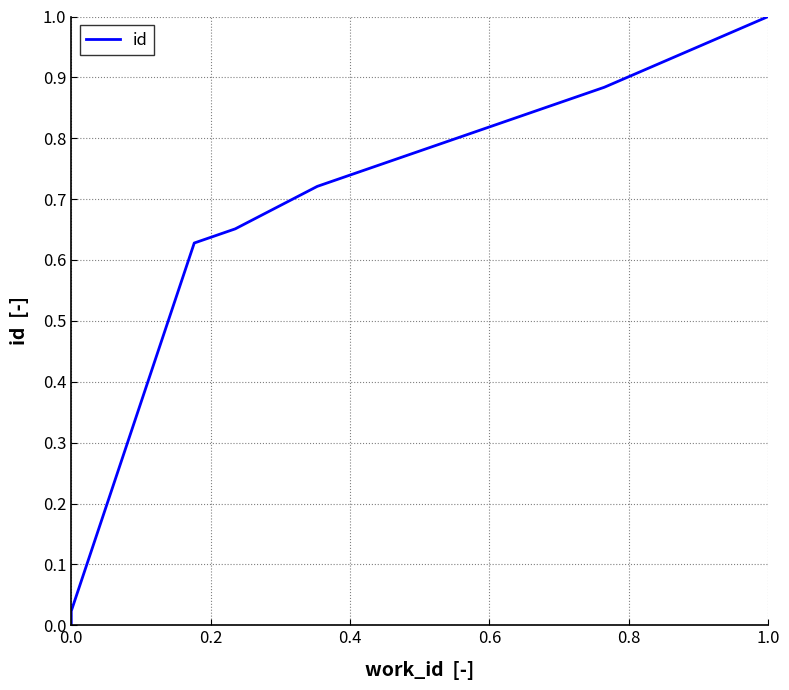

What is the difference between the values at 0.0 and 1.0?

1.0